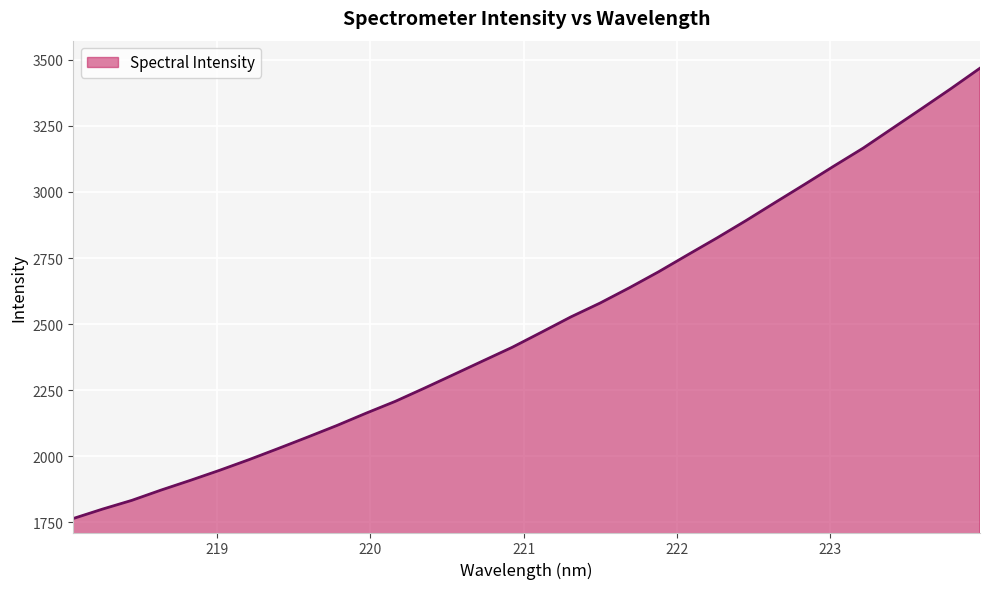

What is the difference between the maximum and minimum values?

1703.4